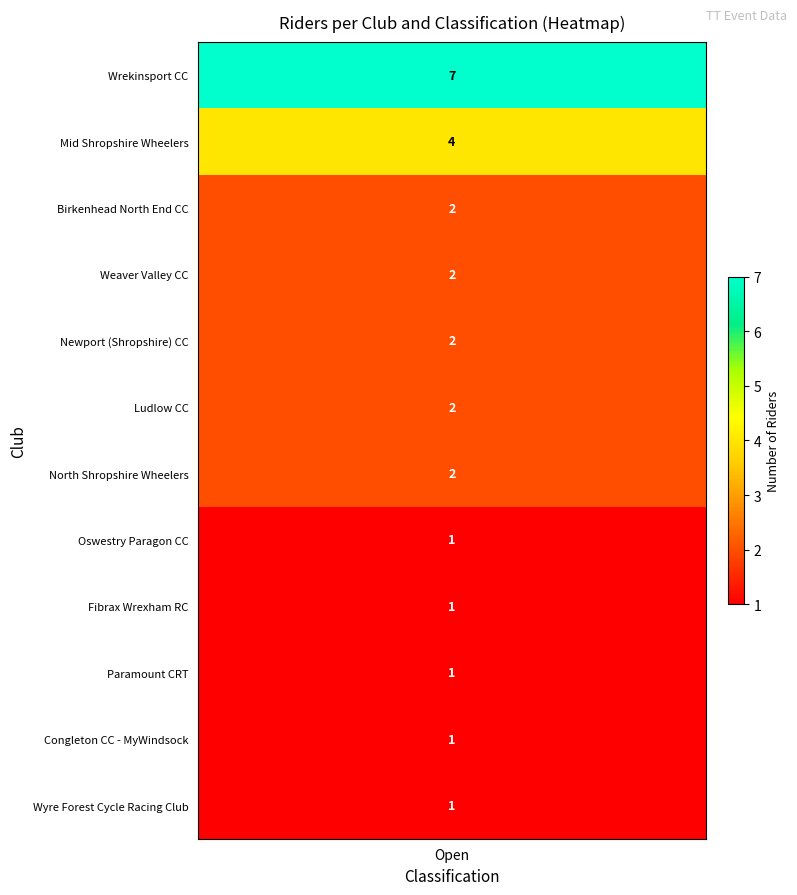

Which series changed the most between 5 and 7?

Wrekinsport CC